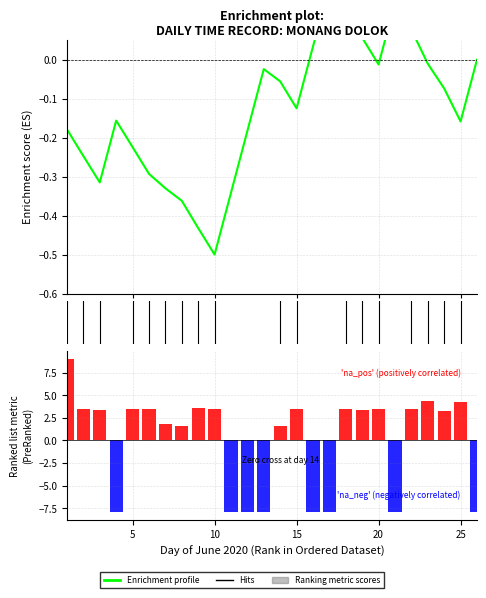

How many categories are shown in the chart?

26